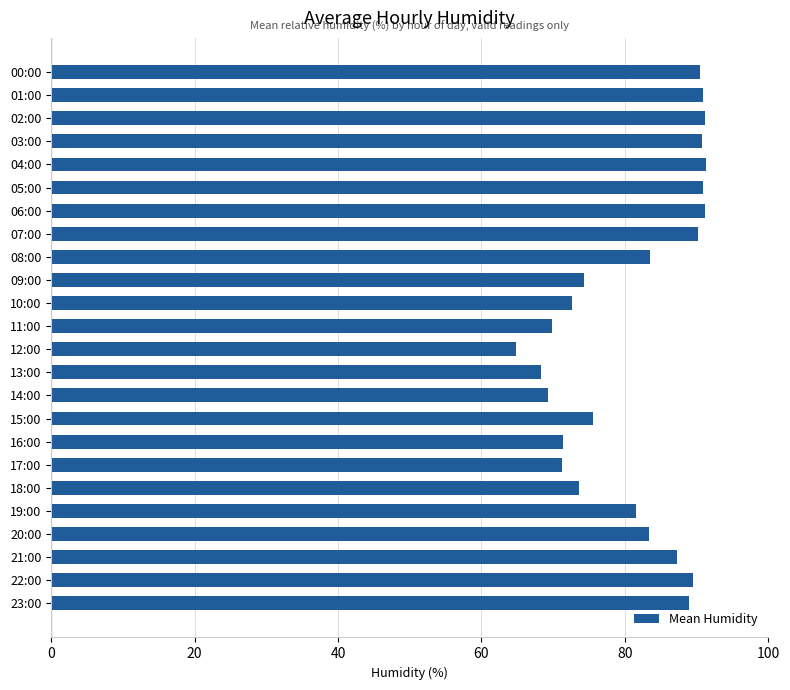

What position from the top is 09:00?

10